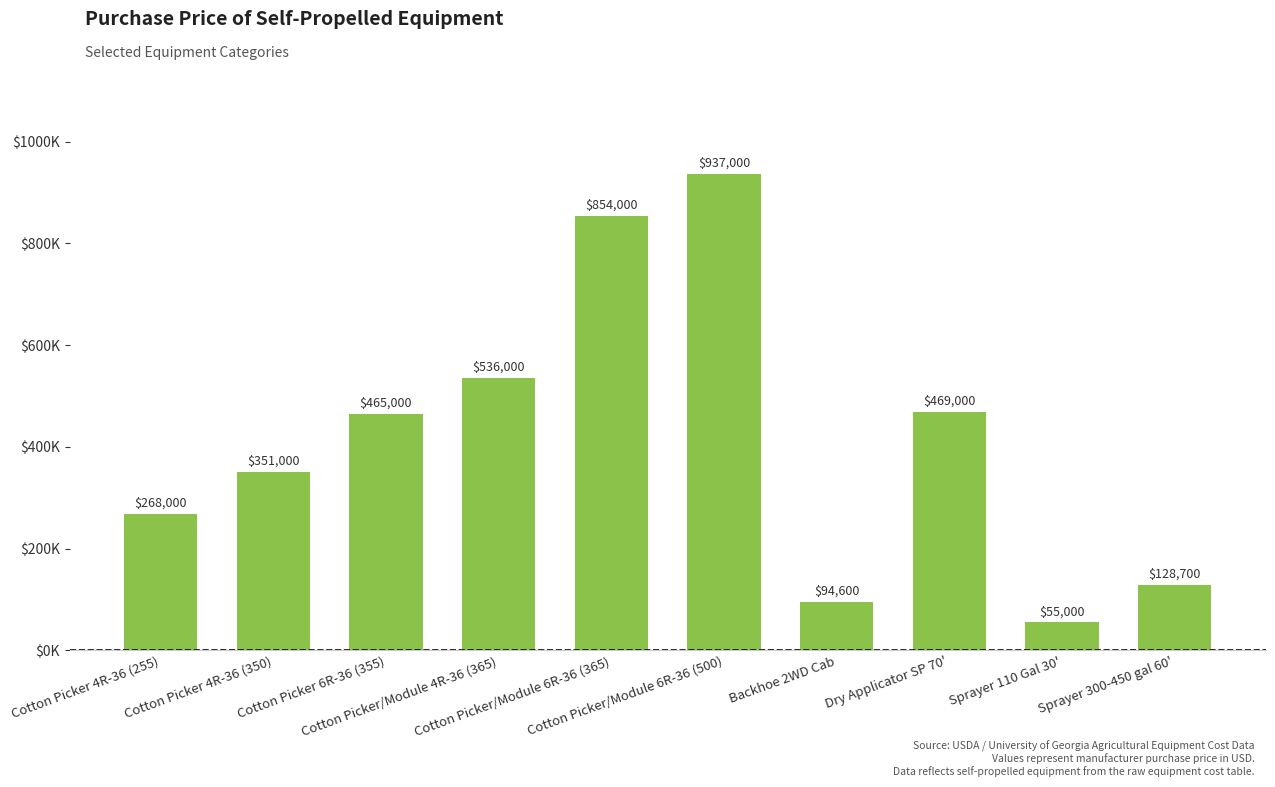

What value does the data have at Cotton Picker 6R-36 (355)?

465000